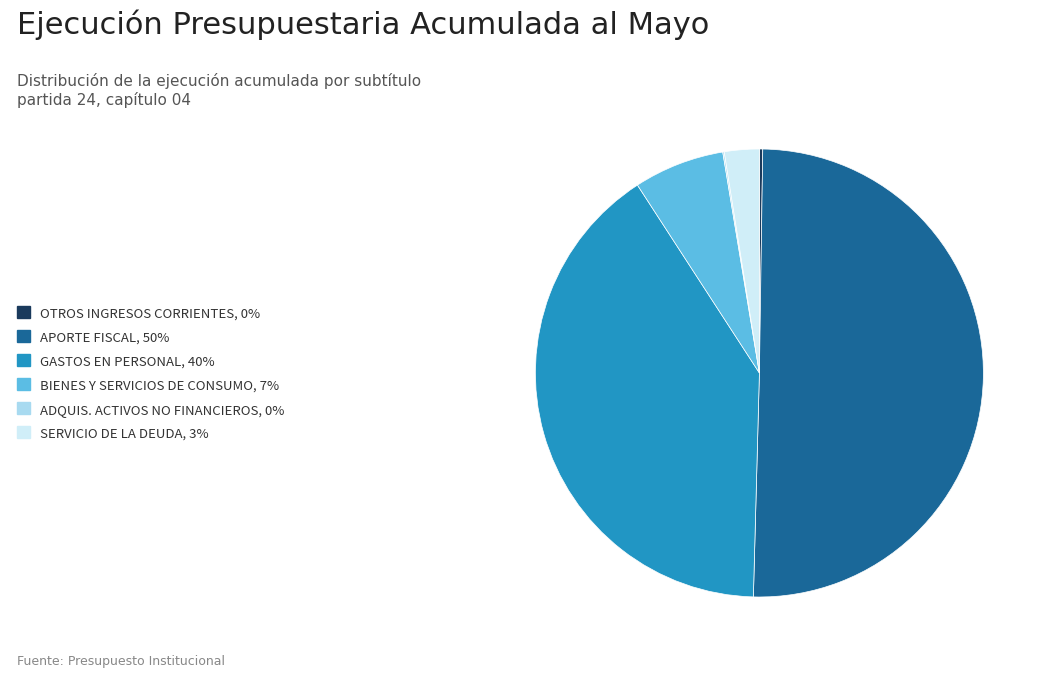

How many slices are in this pie chart?

6